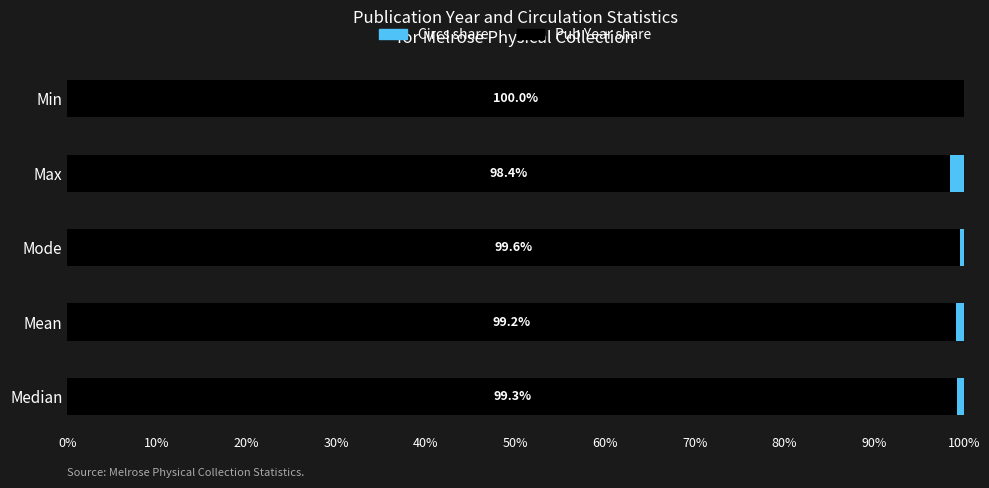

What is the total value across all series at Min?

100.0